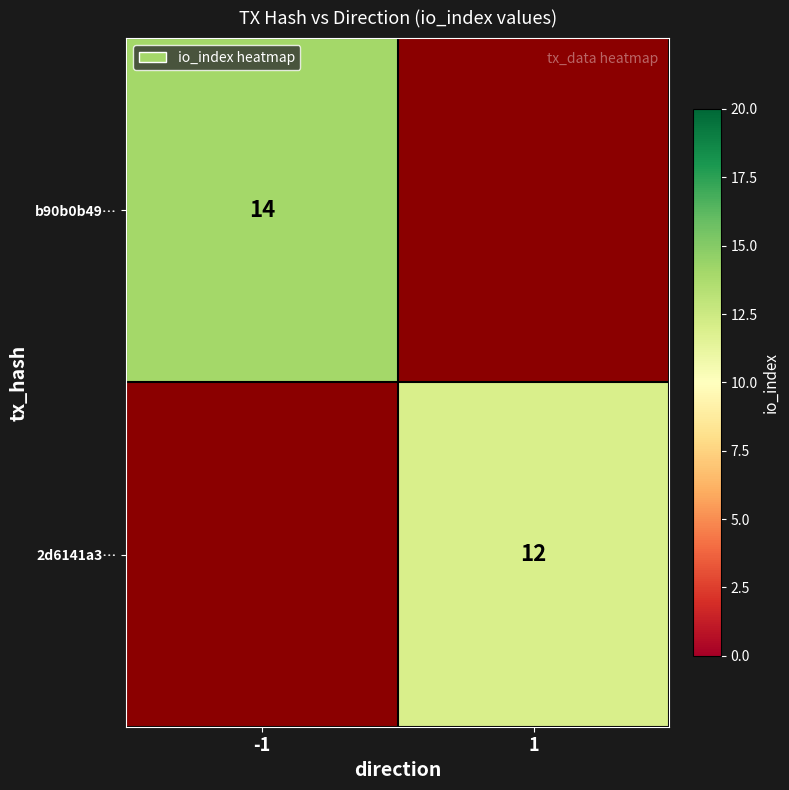

The value of 2d6141a3… at 1 is 18.1. True or false?

False